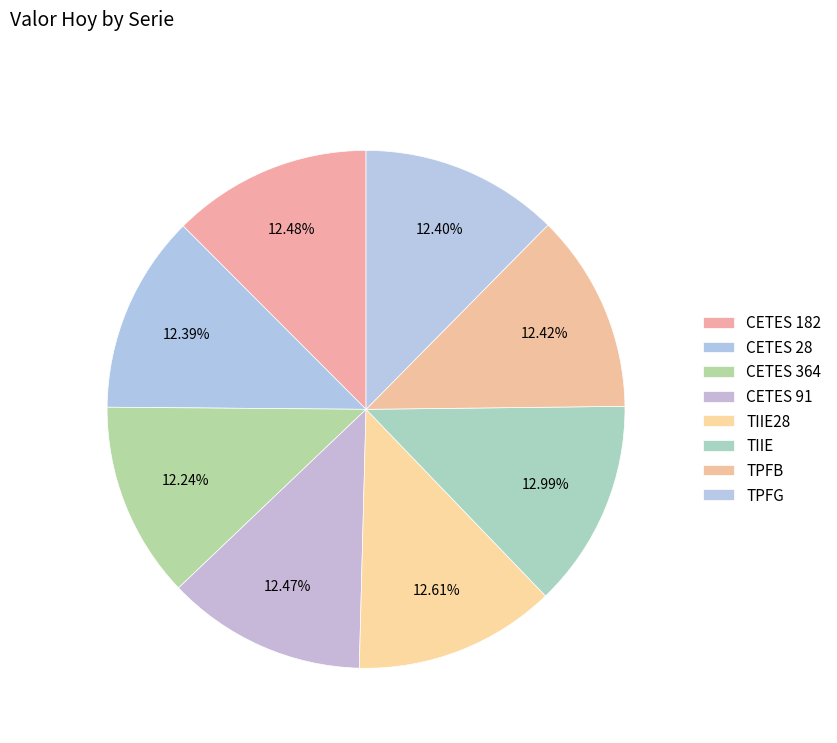

To the nearest percent, what is the average slice percentage?

12%